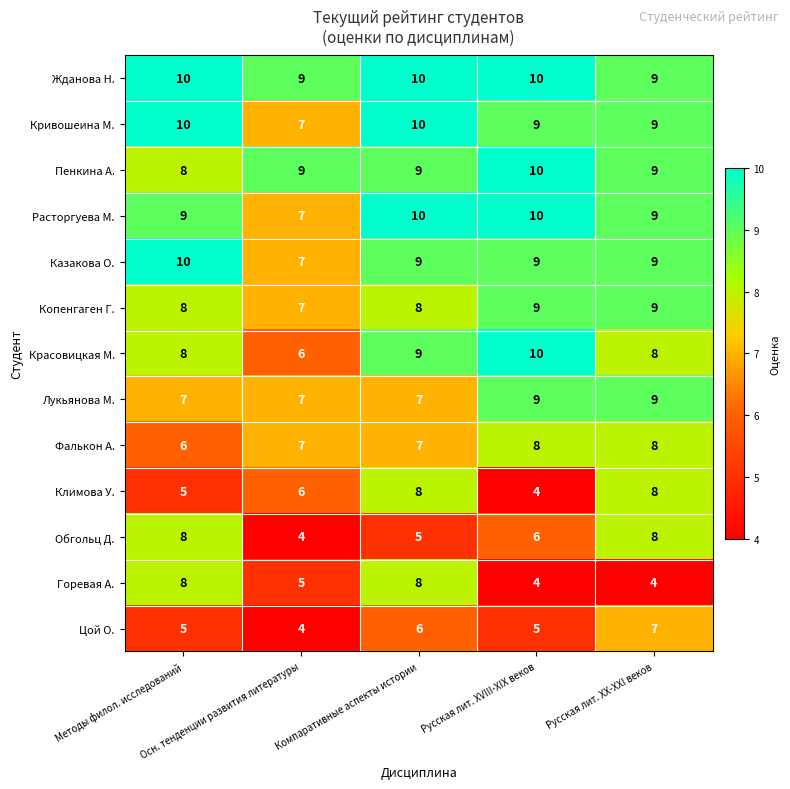

Count the number of data series in this chart.

13